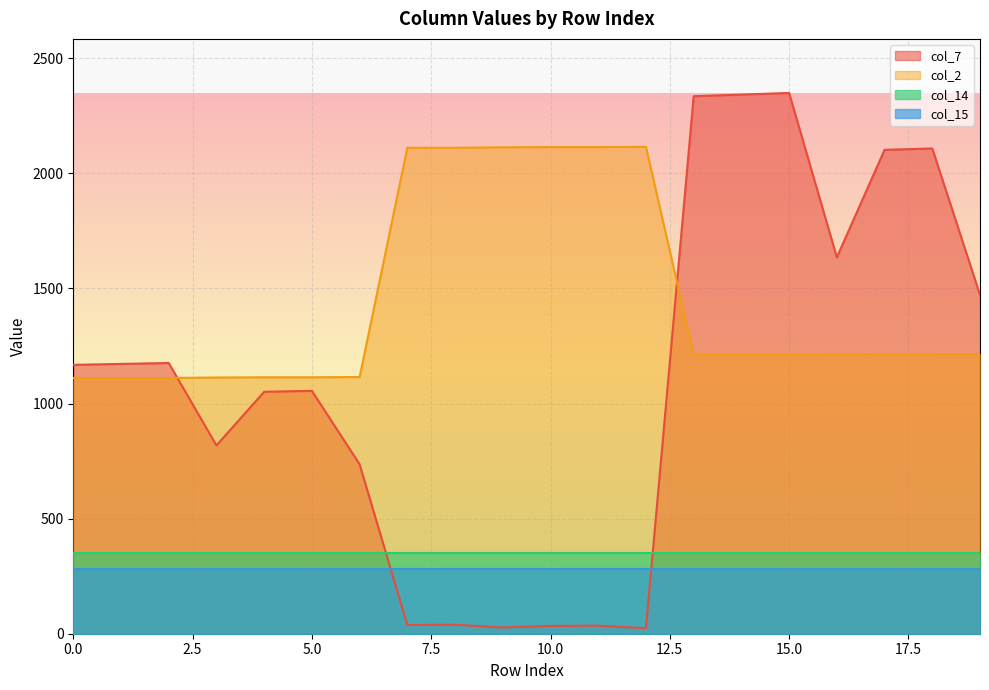

What is the difference between the maximum and minimum values in the col_2 series?

1004.0